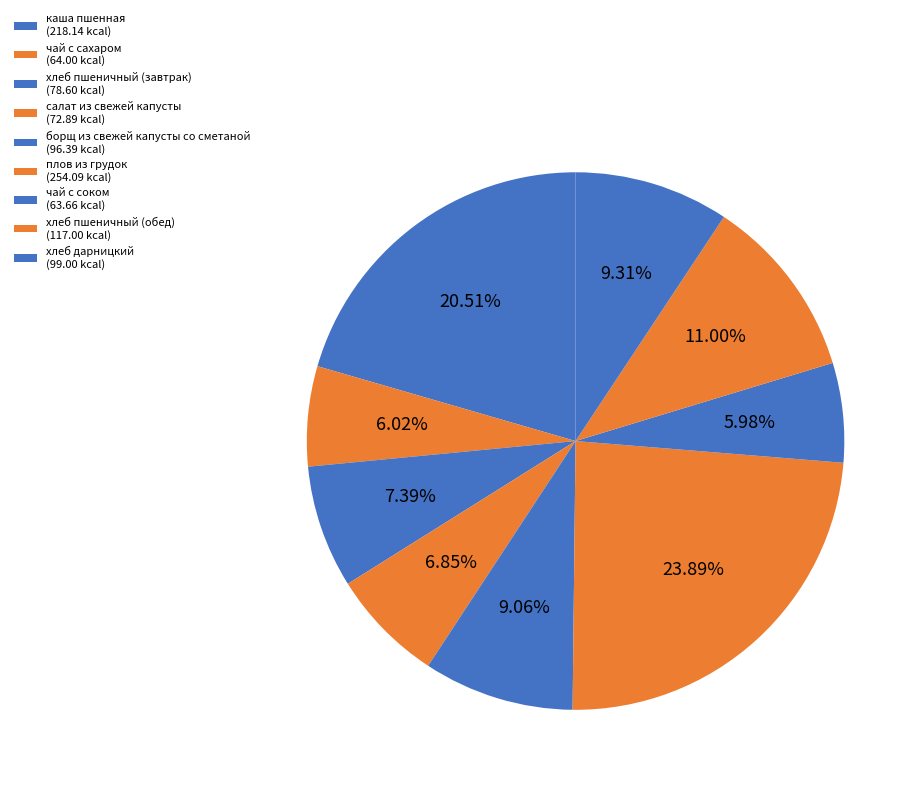

How many slices are in this pie chart?

9